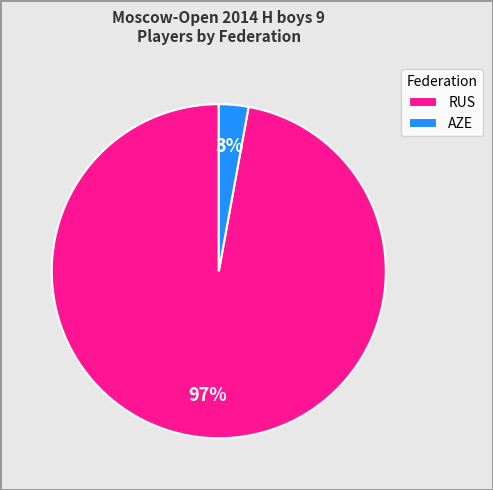

How many segments does this pie chart have?

2